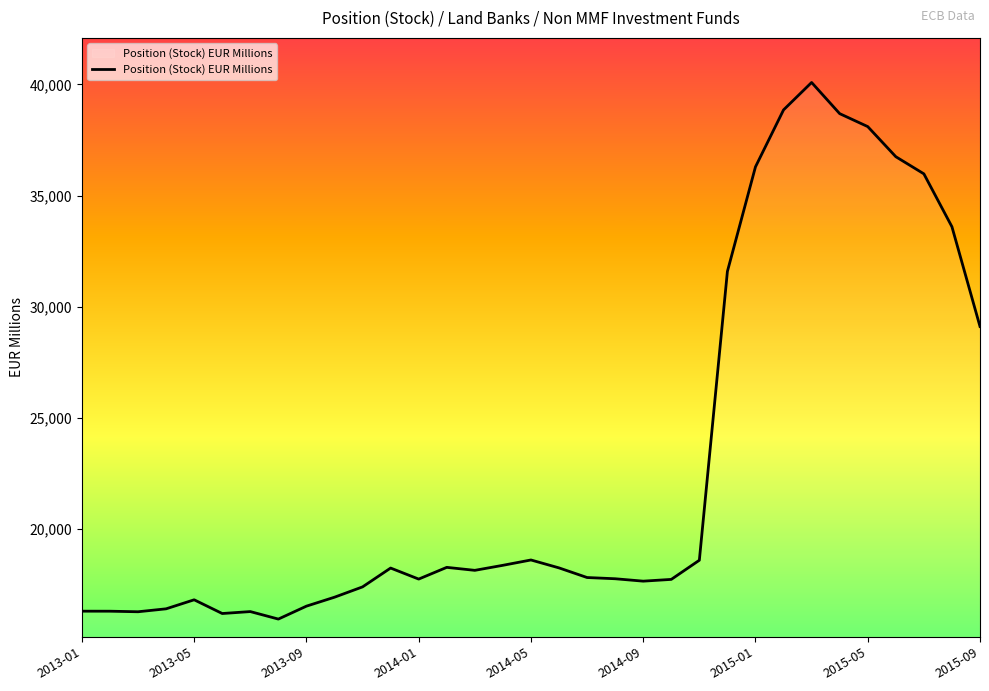

What is the smallest value displayed?

15963